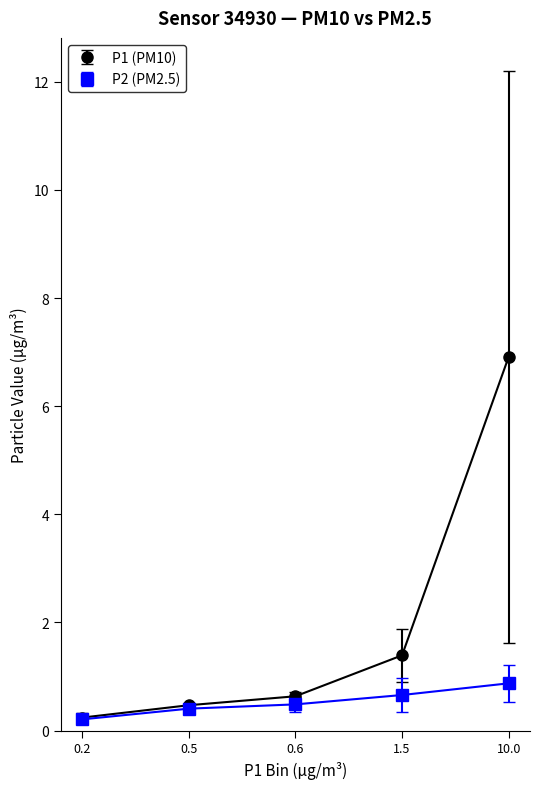

True or false: P2 (PM2.5) has more than 2 points higher than both neighbors.

False